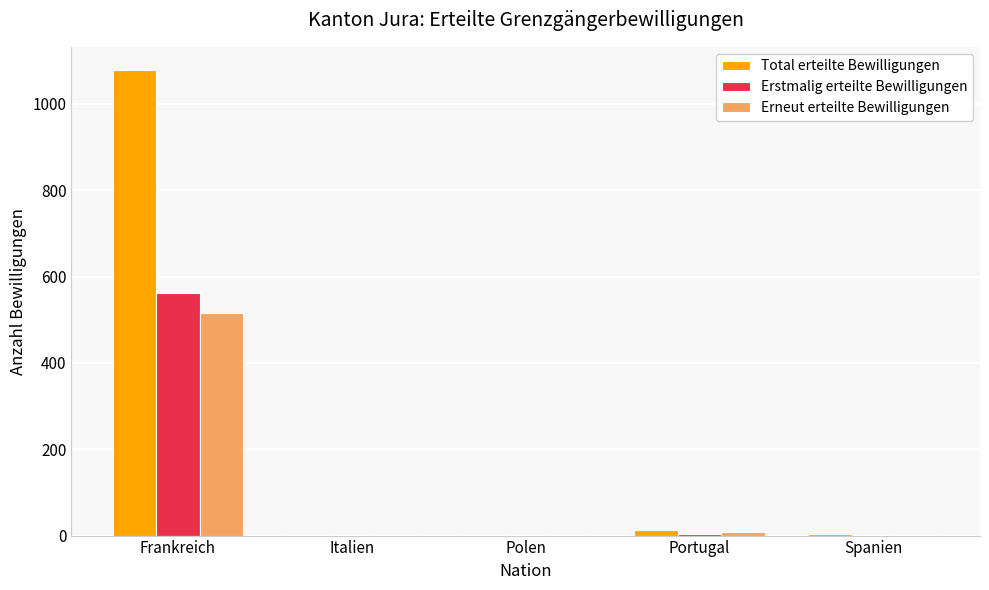

Are the bars grouped side by side (vs. stacked)?

Yes